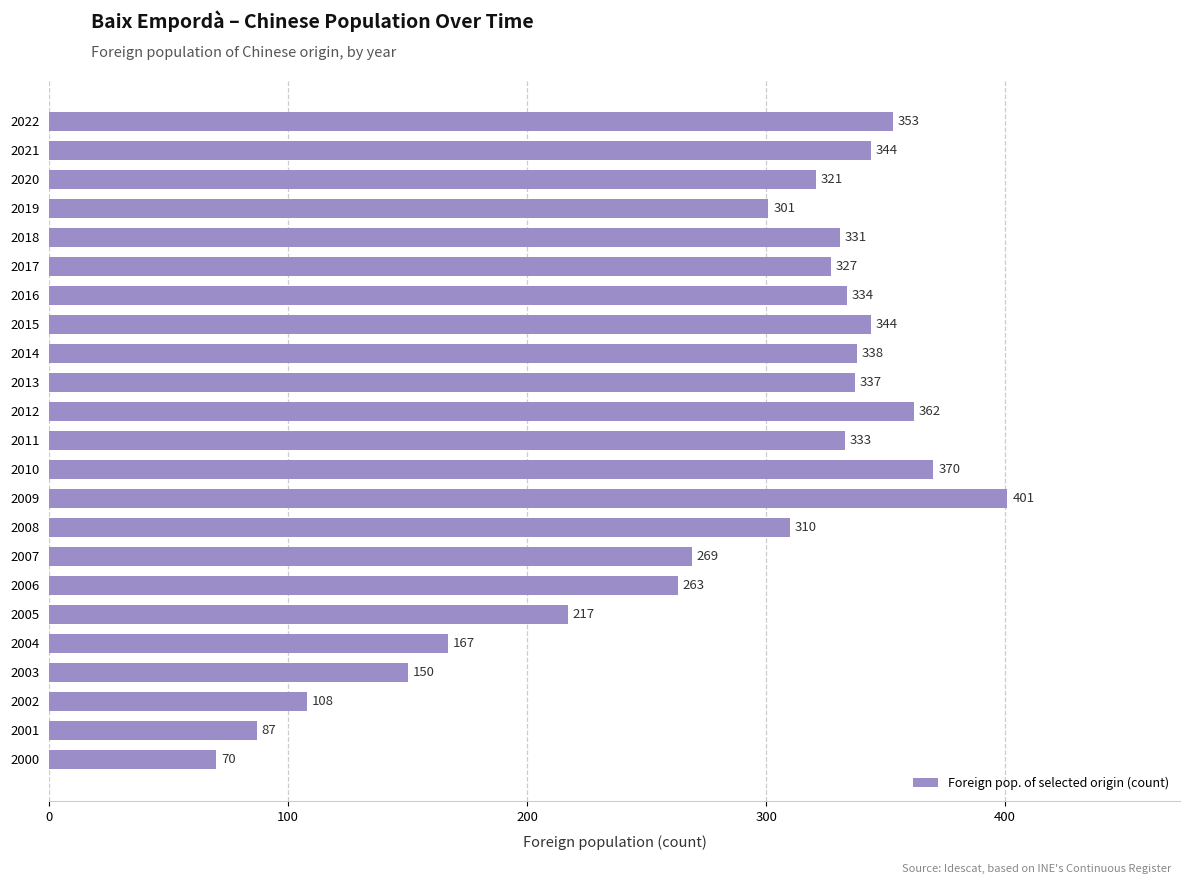

Reading top to bottom, transcribe all the data shown in this chart.

353	344	321	301	331	327	334	344	338	337	362	333	370	401	310	269	263	217	167	150	108	87	70